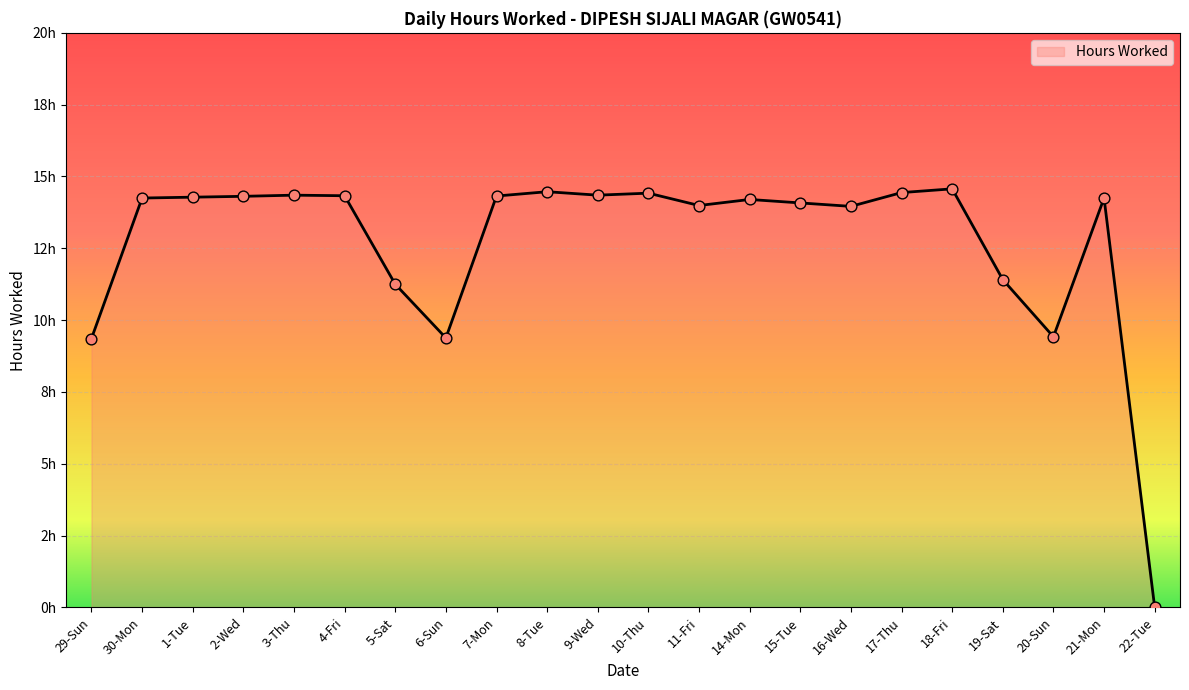

Does the chart have visible grid lines?

Yes